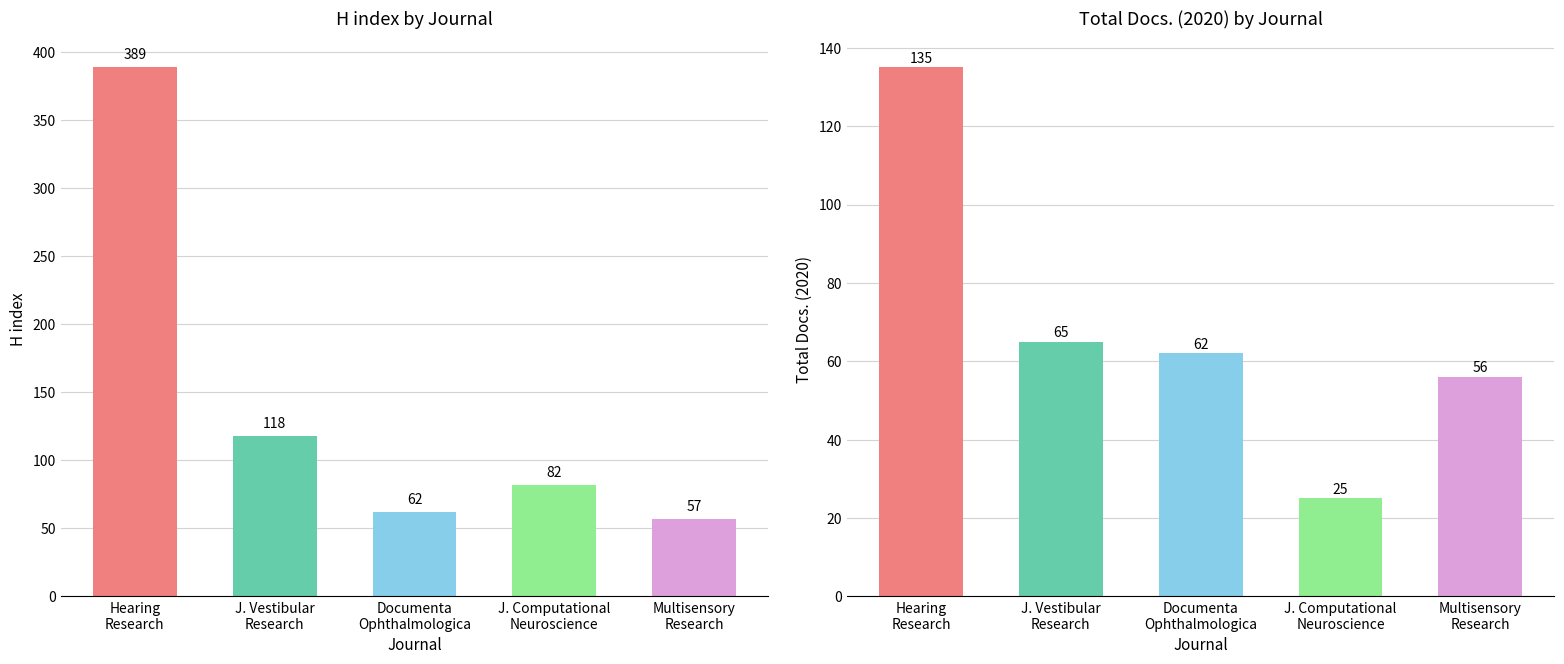

List the series in order of their overall mean, lowest first.

Total Docs. (2020), H index